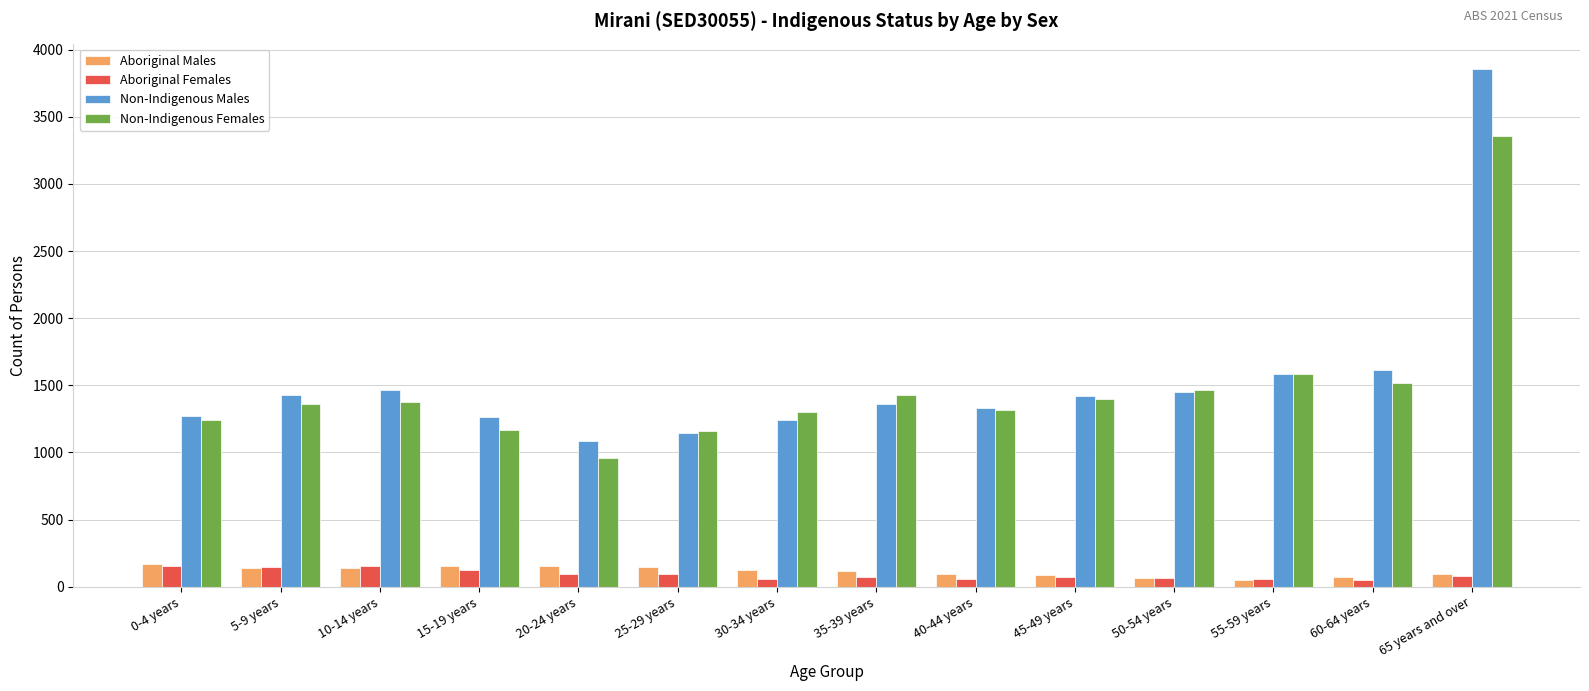

Does the chart contain stacked bars?

No